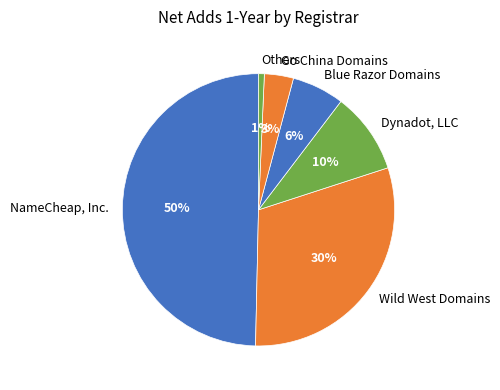

What percentage is the Dynadot, LLC slice, to the nearest percent?

10%